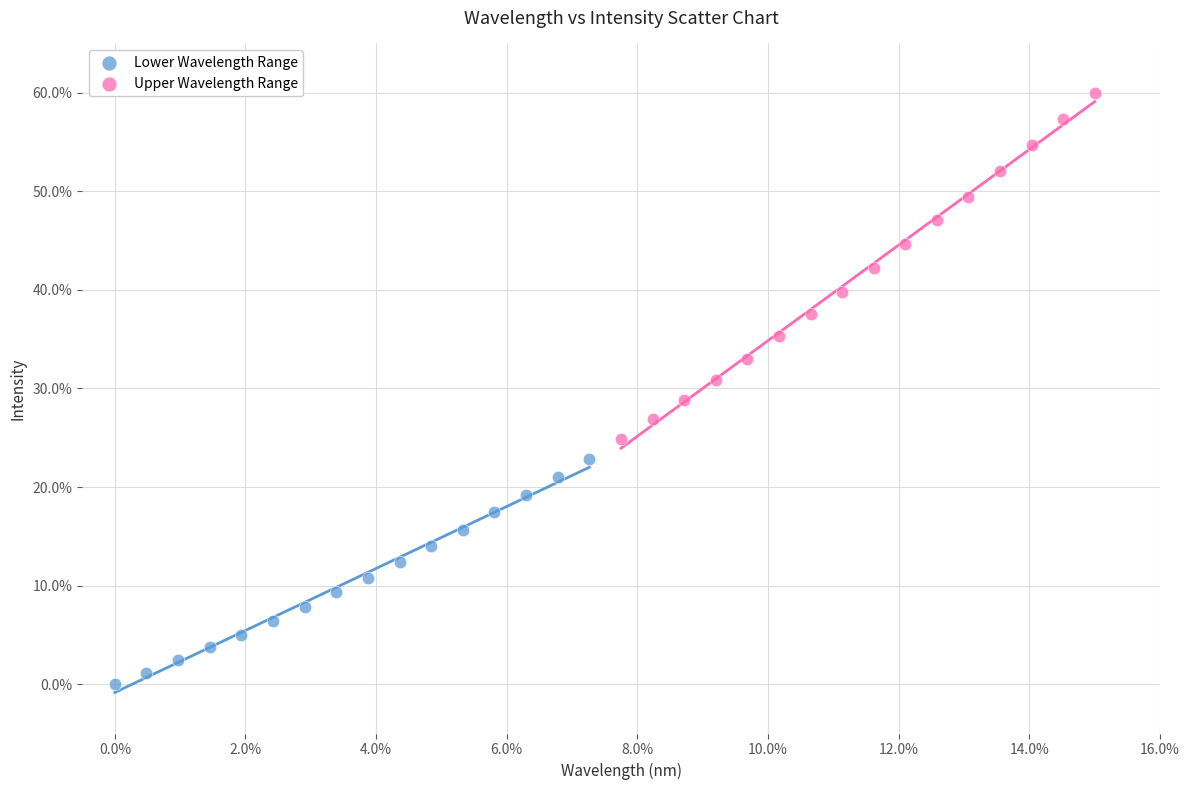

What are all the series names shown in the legend?

Lower Wavelength Range, Upper Wavelength Range